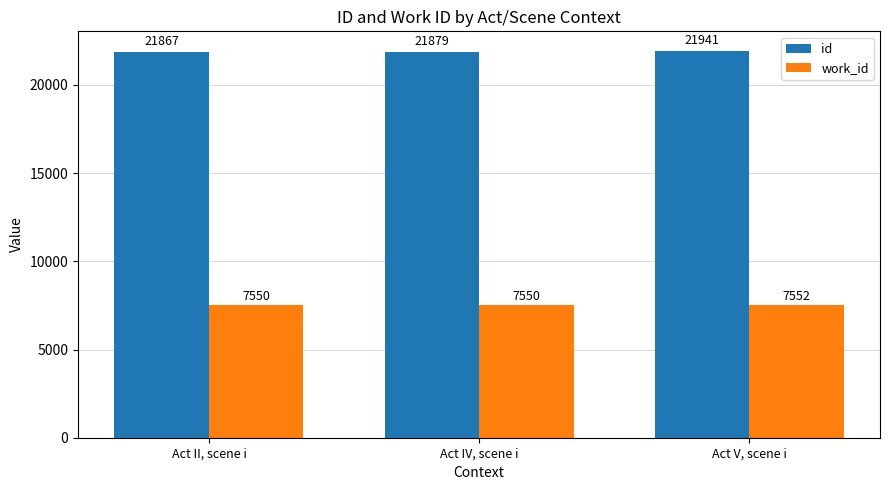

What is the difference between the second highest and minimum values in the id series?

12